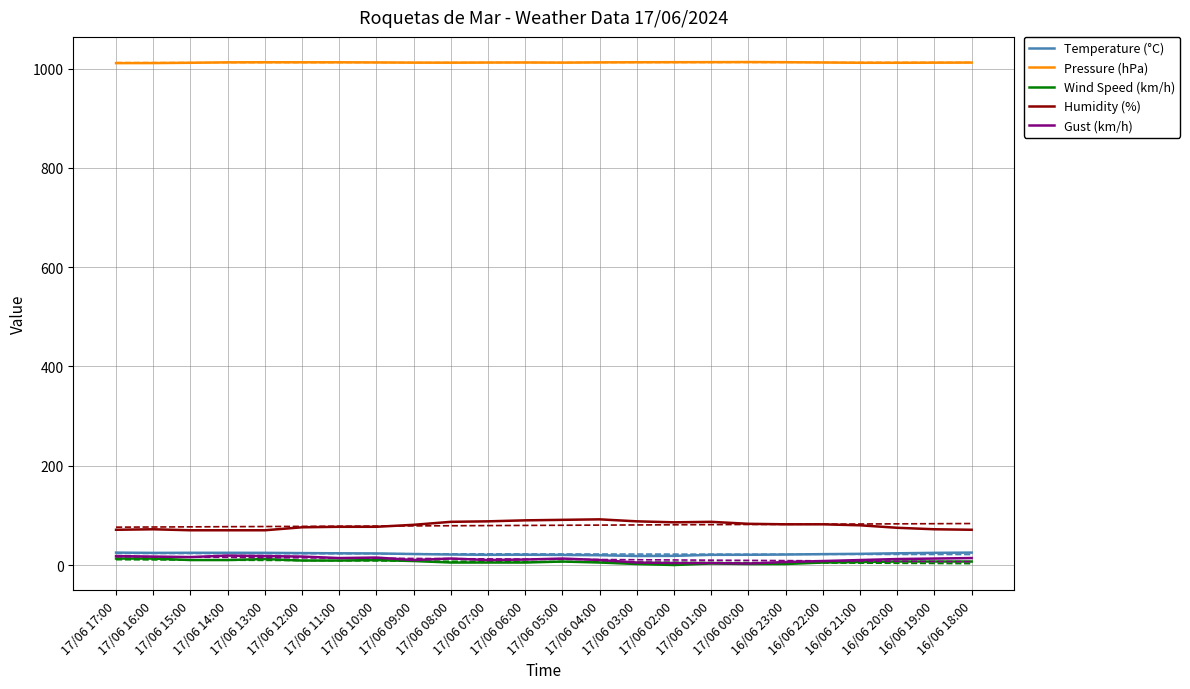

What is the highest value of the Humidity (%) series?

92.0